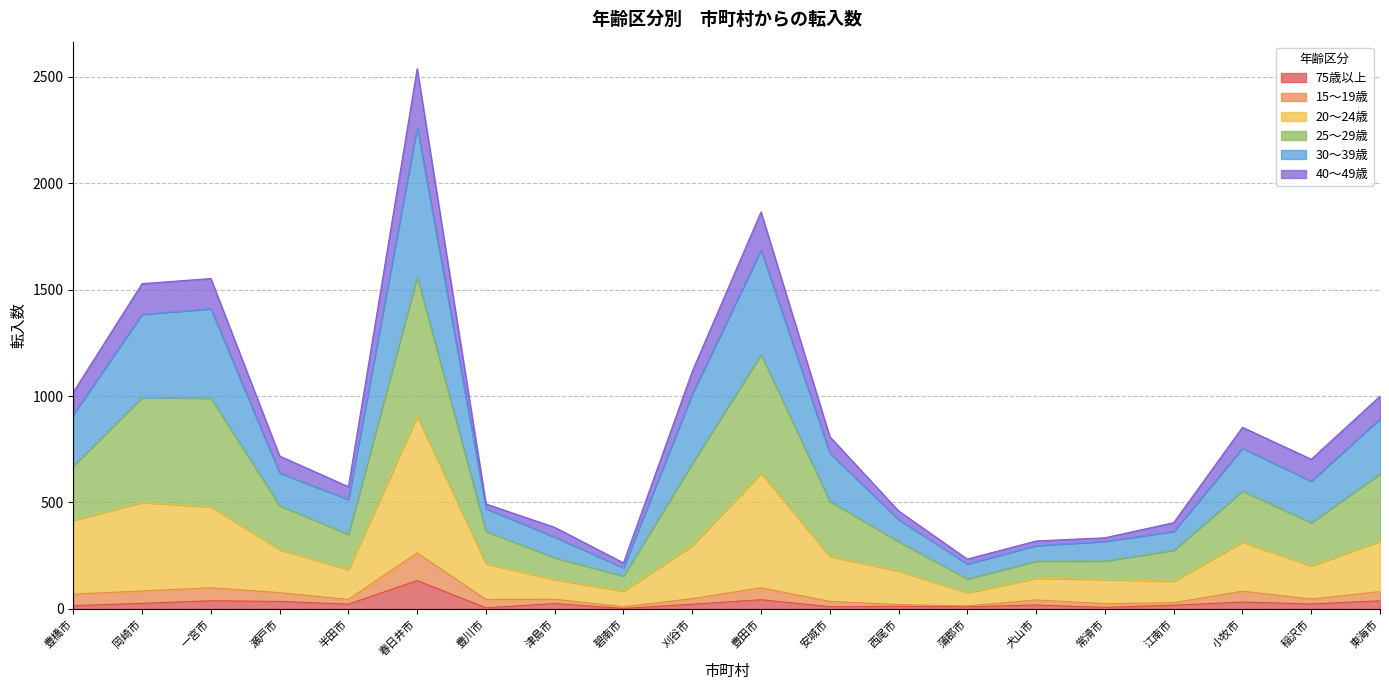

Which category has the lowest value across all series?

碧南市